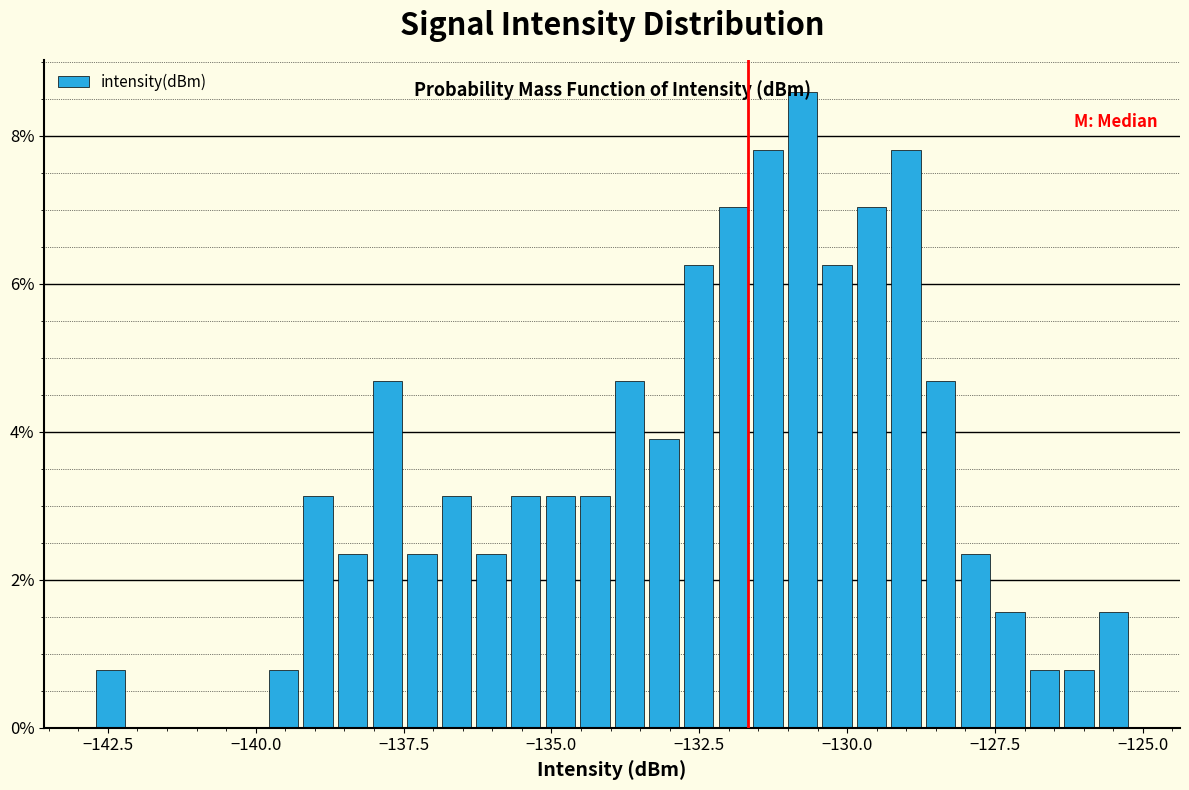

Read against the x-axis, roughly where is the centre of the tallest bar?

-131.0